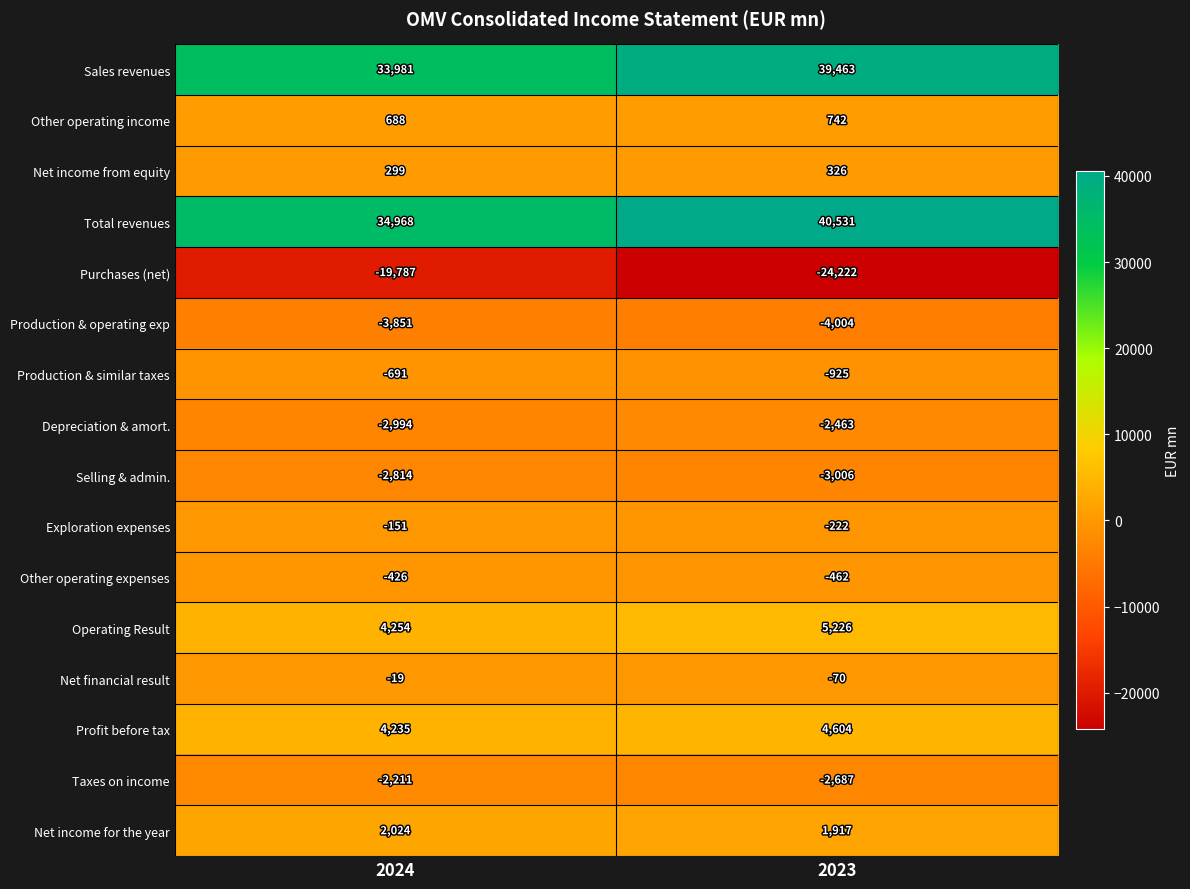

What is the sum of all Net income from equity values?

625